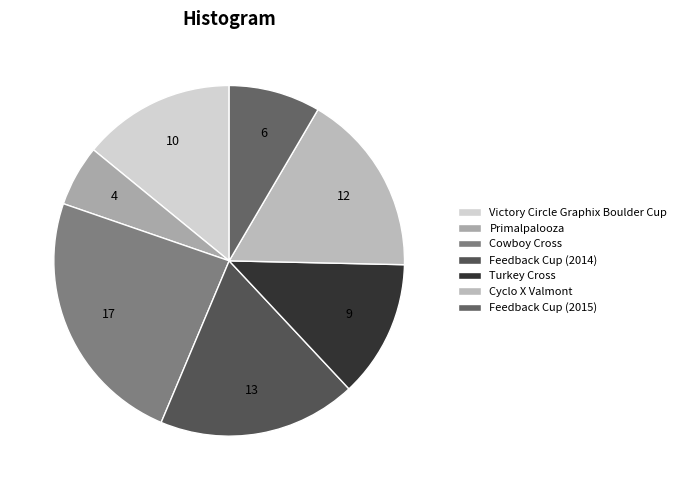

To the nearest percent, what is the difference between the Victory Circle Graphix Boulder Cup and Feedback Cup (2015) slice percentages?

6%